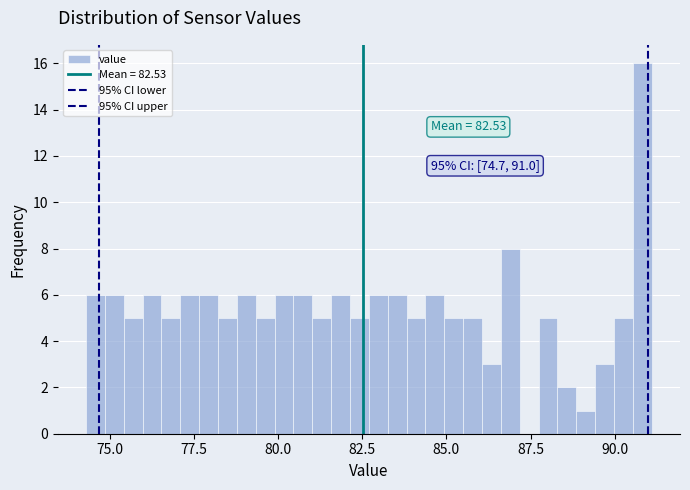

Read against the x-axis, roughly where is the centre of the tallest bar?

91.0